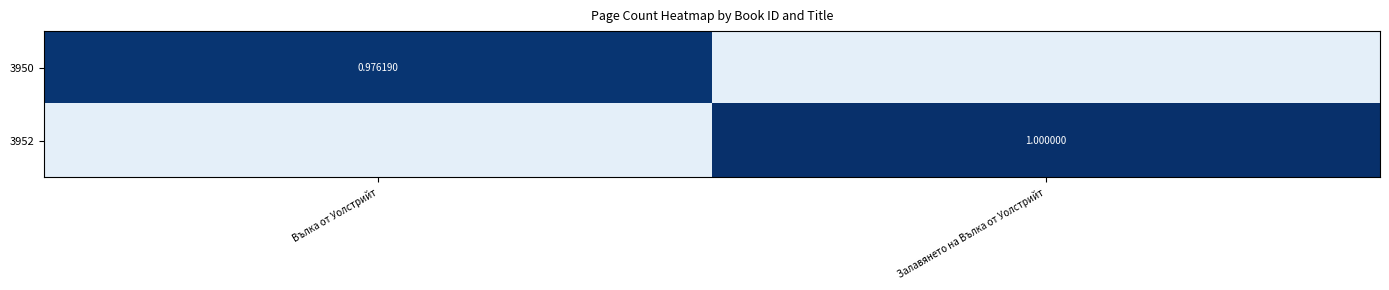

What is the difference between the highest and lowest values at Вълка от Уолстрийт?

1.0